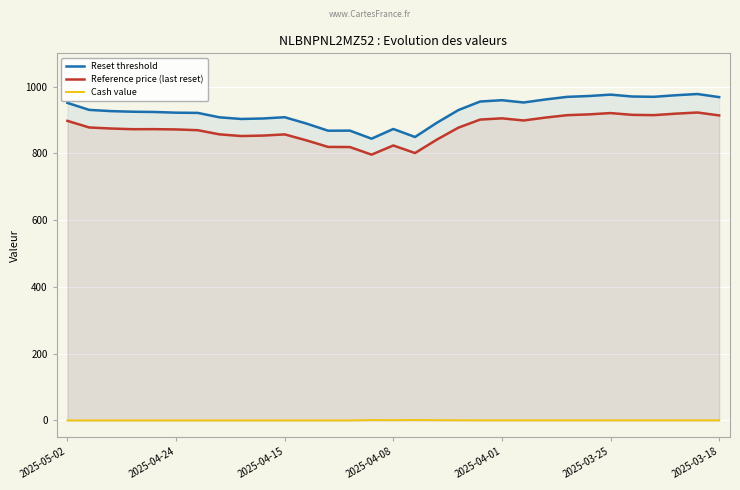

What is the difference between the Reset threshold values at 18 and 23?

39.5